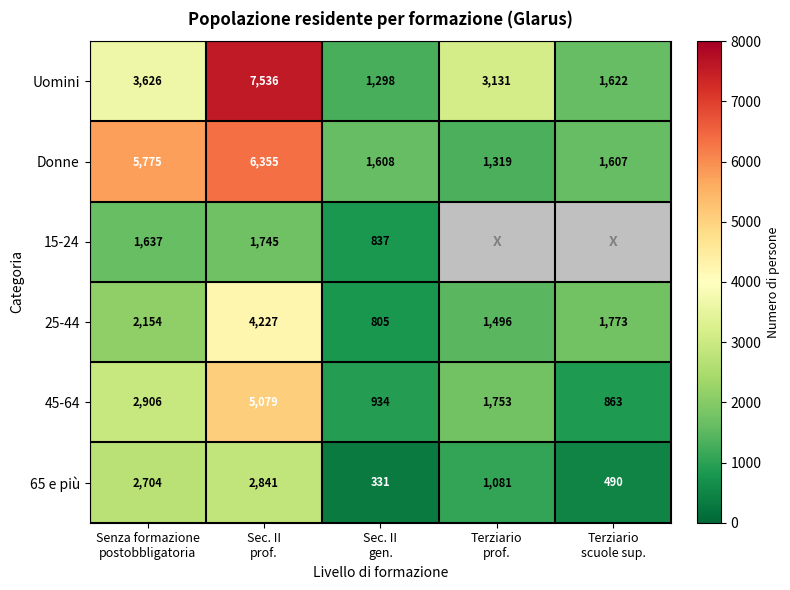

At which category does the chart reach its peak across all series?

Sec. II
prof.